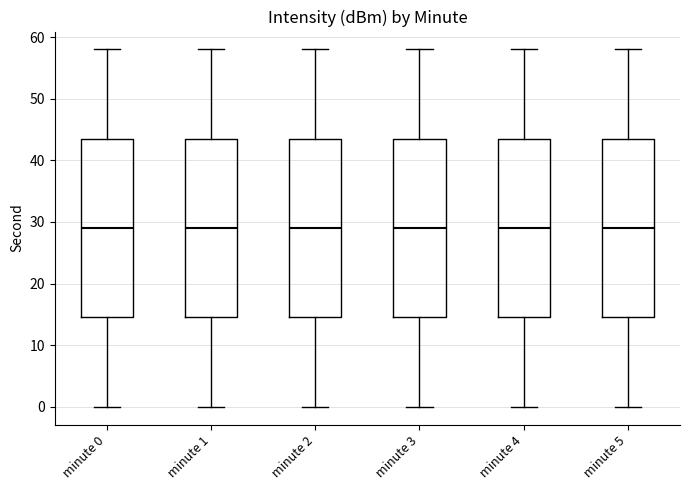

Reading left to right, read every box against the y-axis: the position of its median line, the range the box covers, and the ends of its whiskers. The values are not printed on the chart, so give them approximately, as read against the axis.

minute 0: median 29, box 15 to 44, whiskers 0 to 58
minute 1: median 29, box 15 to 44, whiskers 0 to 58
minute 2: median 29, box 15 to 44, whiskers 0 to 58
minute 3: median 29, box 15 to 44, whiskers 0 to 58
minute 4: median 29, box 15 to 44, whiskers 0 to 58
minute 5: median 29, box 15 to 44, whiskers 0 to 58